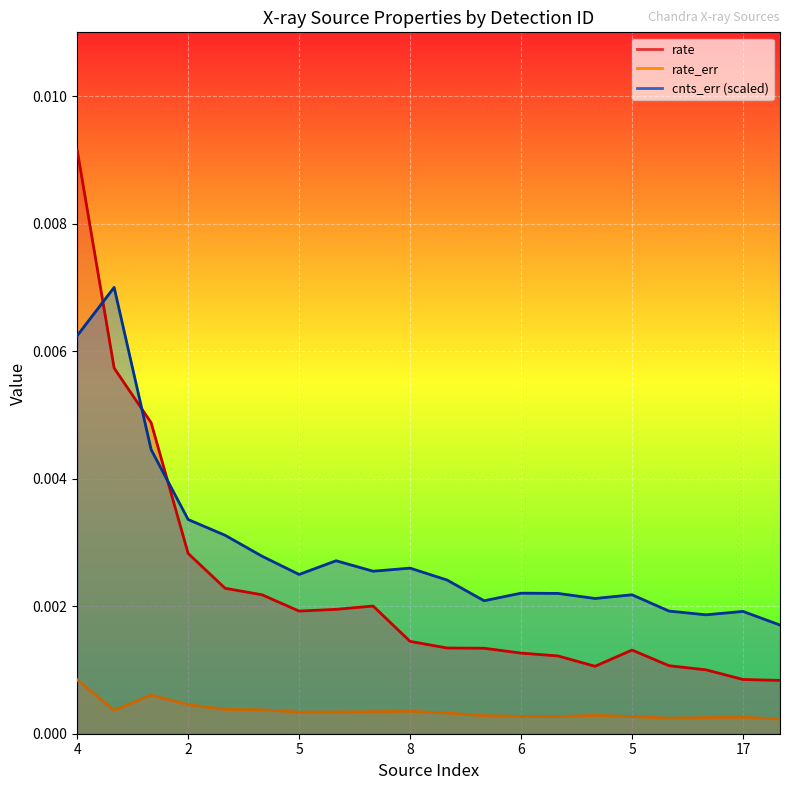

Does the chart display data point markers on the line(s)?

No